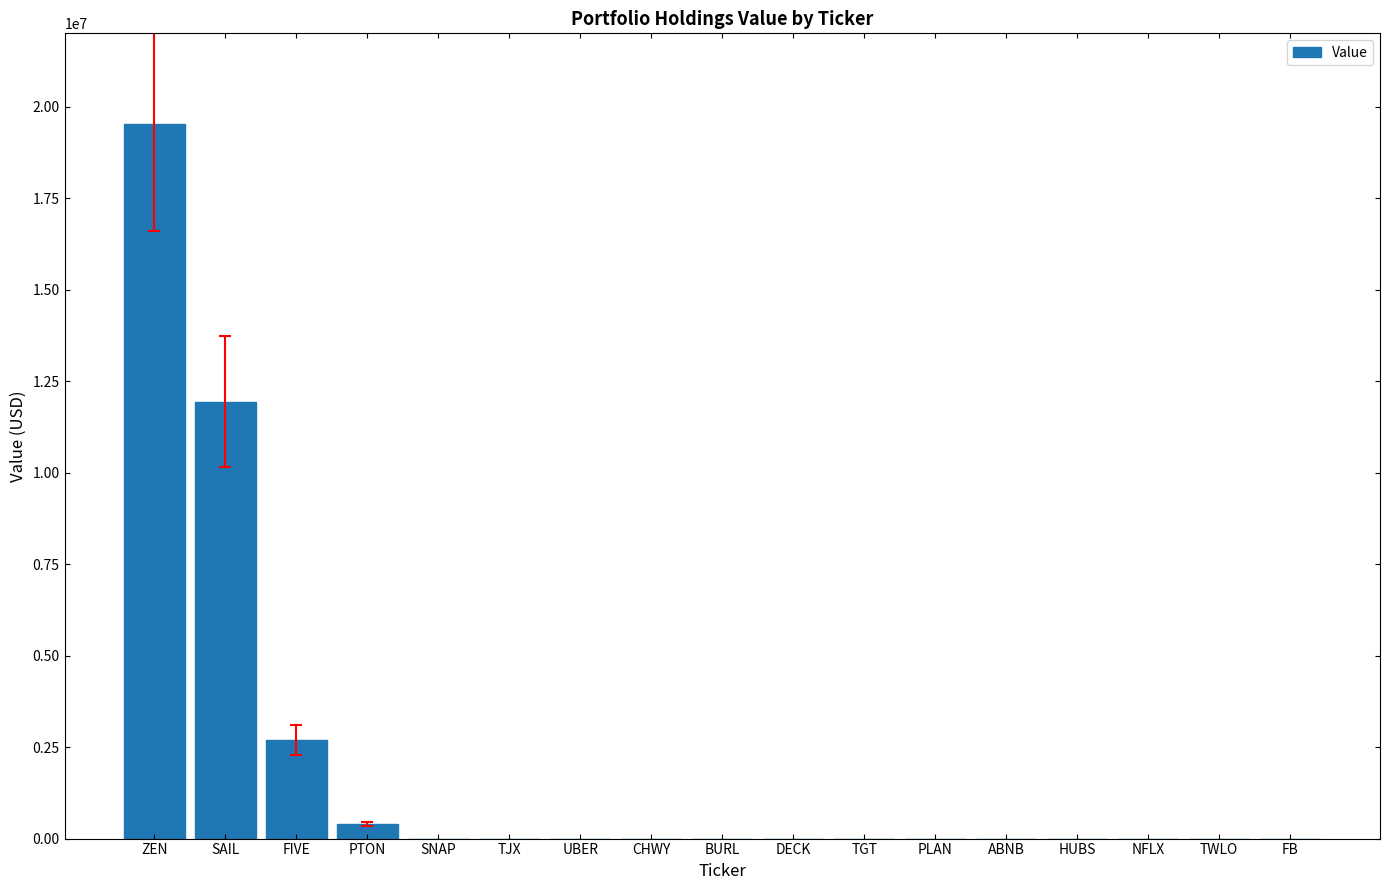

Which has a higher value, FB or ZEN?

ZEN